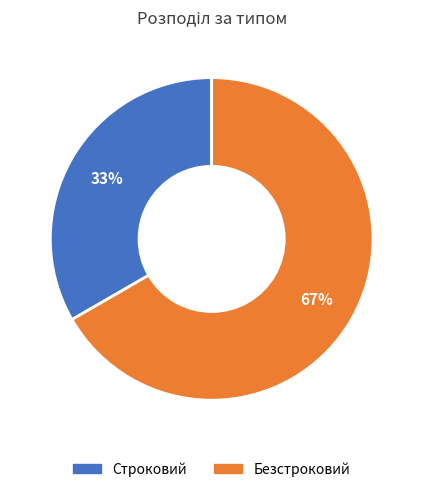

Which slice is the smallest?

Строковий